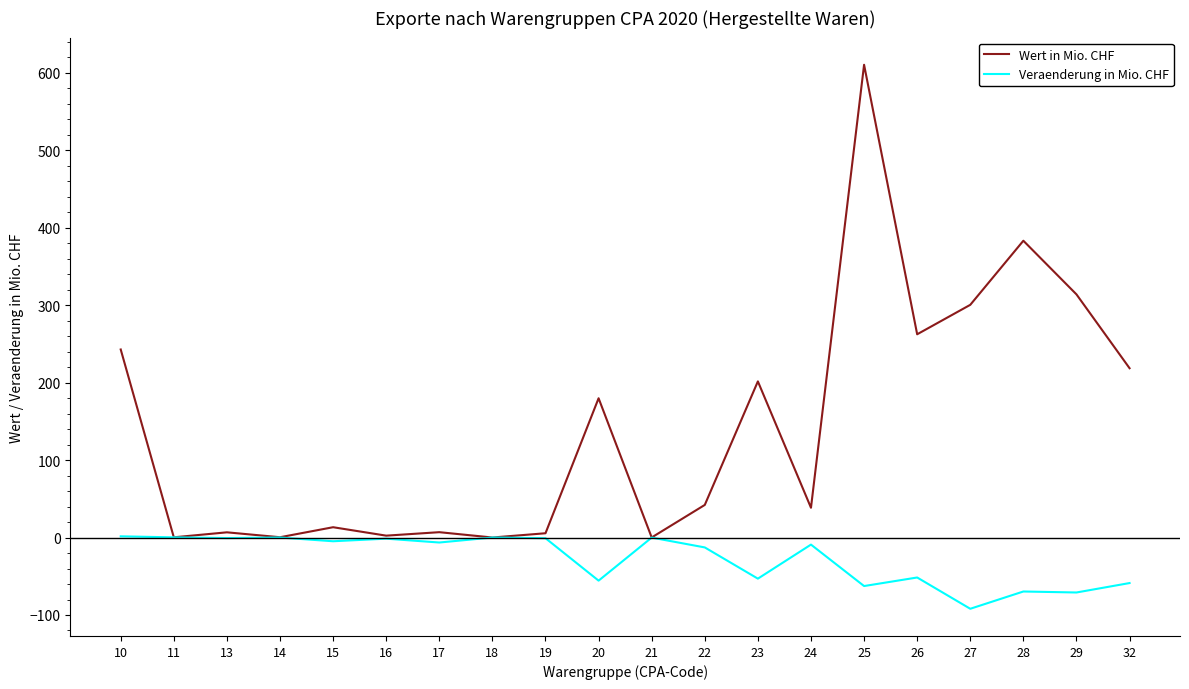

What is the difference between the maximum and minimum values in the Veraenderung in Mio. CHF series?

93.5